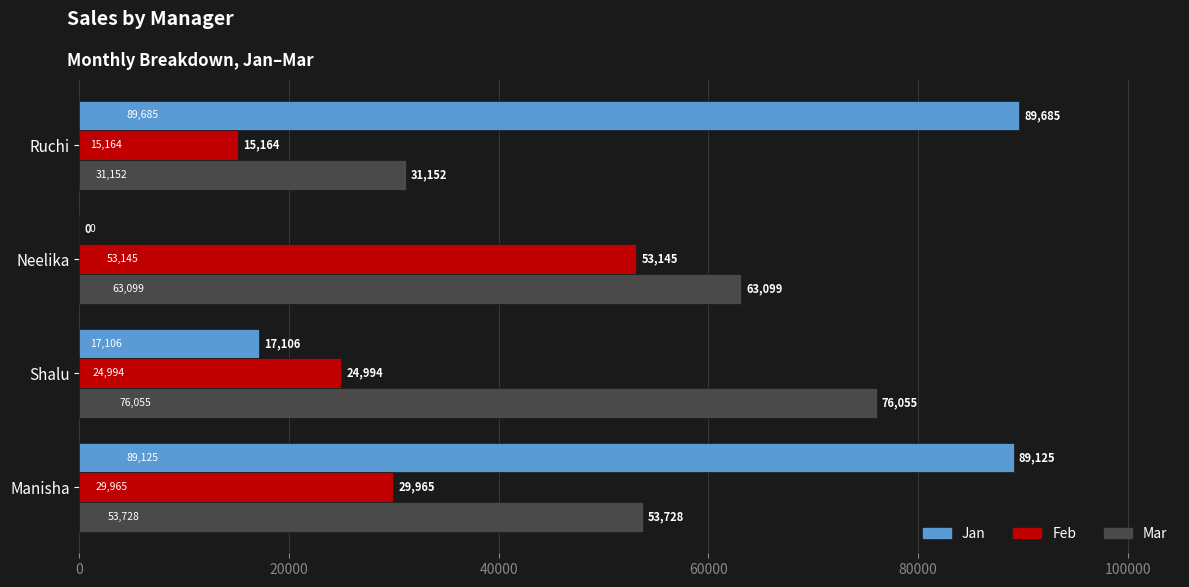

What is the sum of all Mar values?

224034